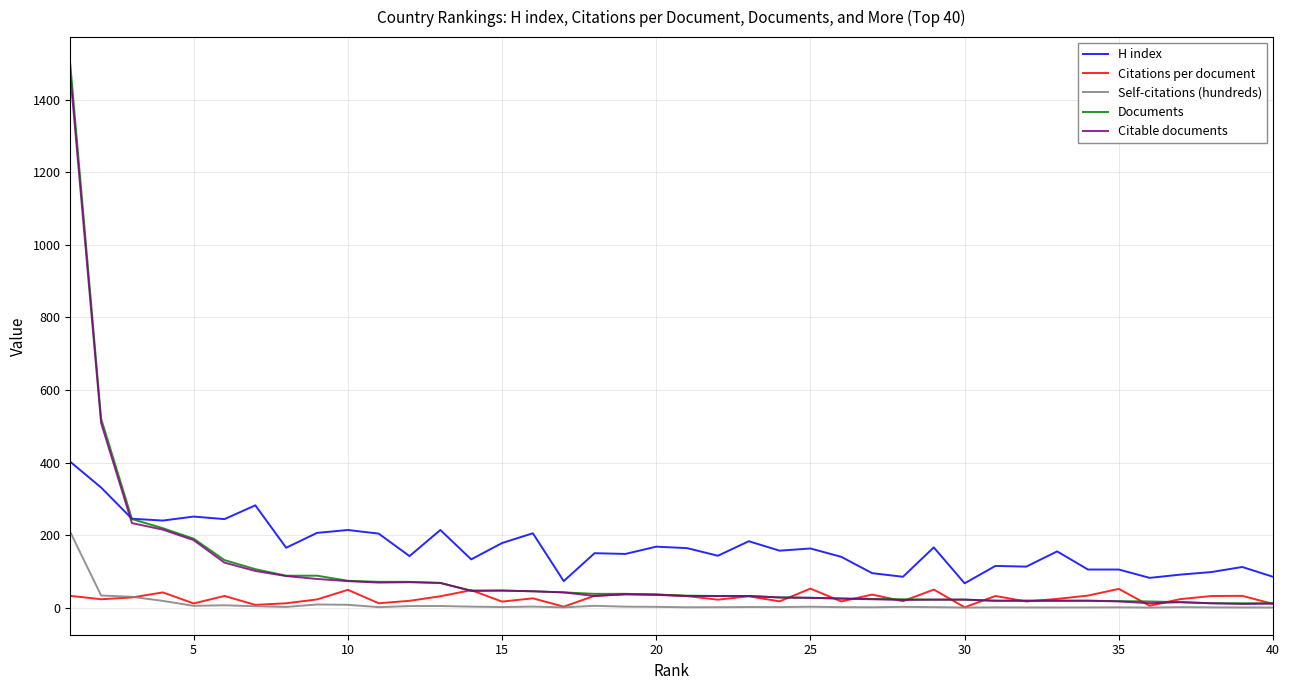

Which series has the widest spread of values?

Documents